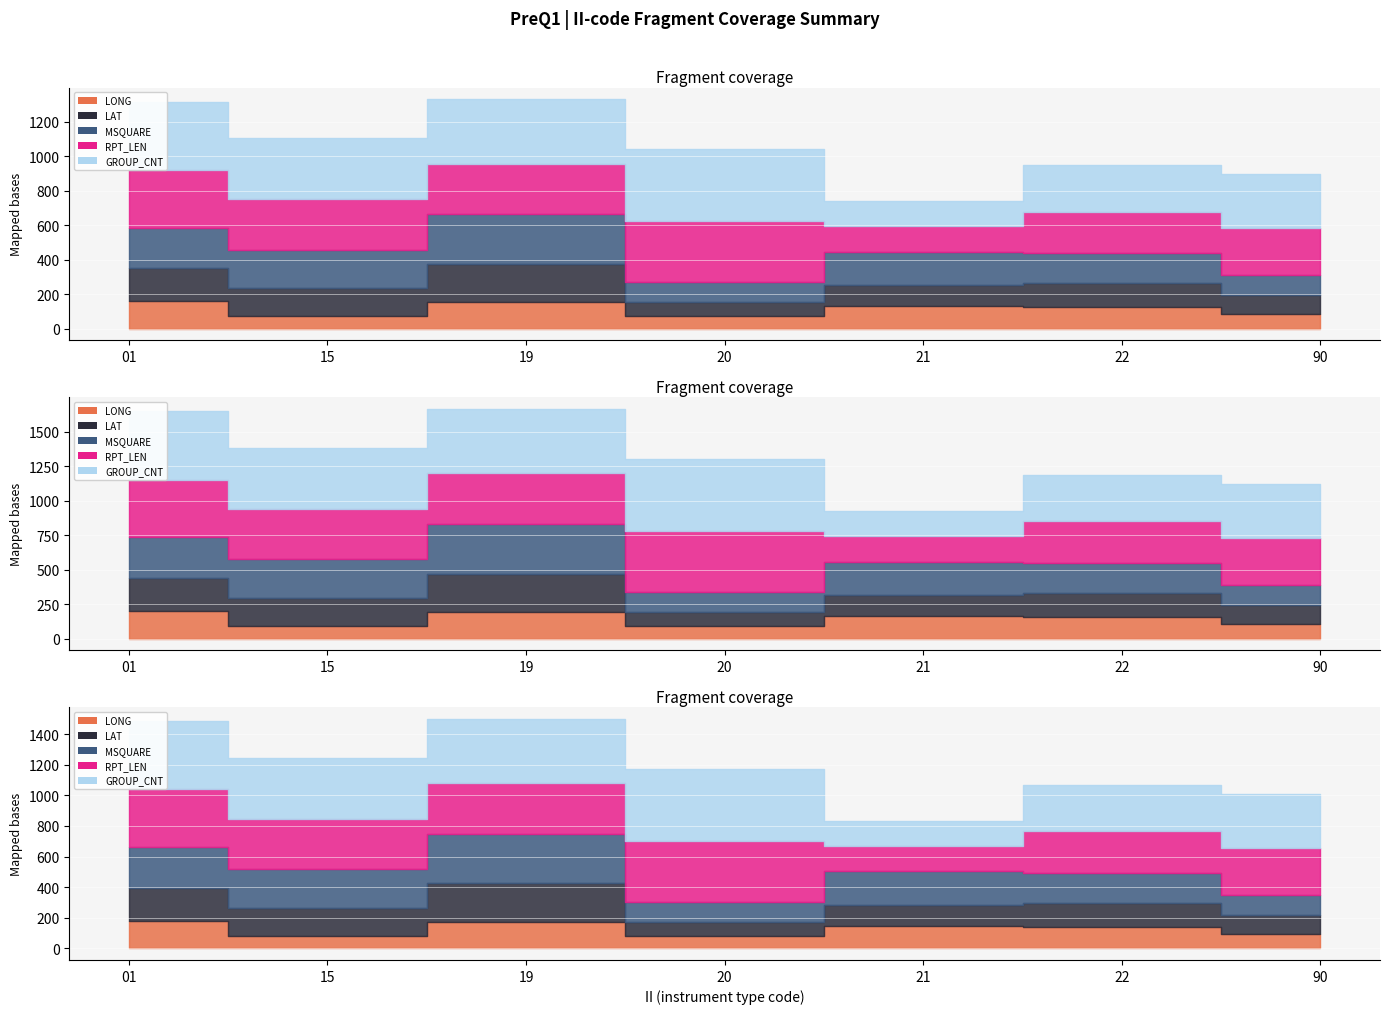

How many data points does each series have?

7